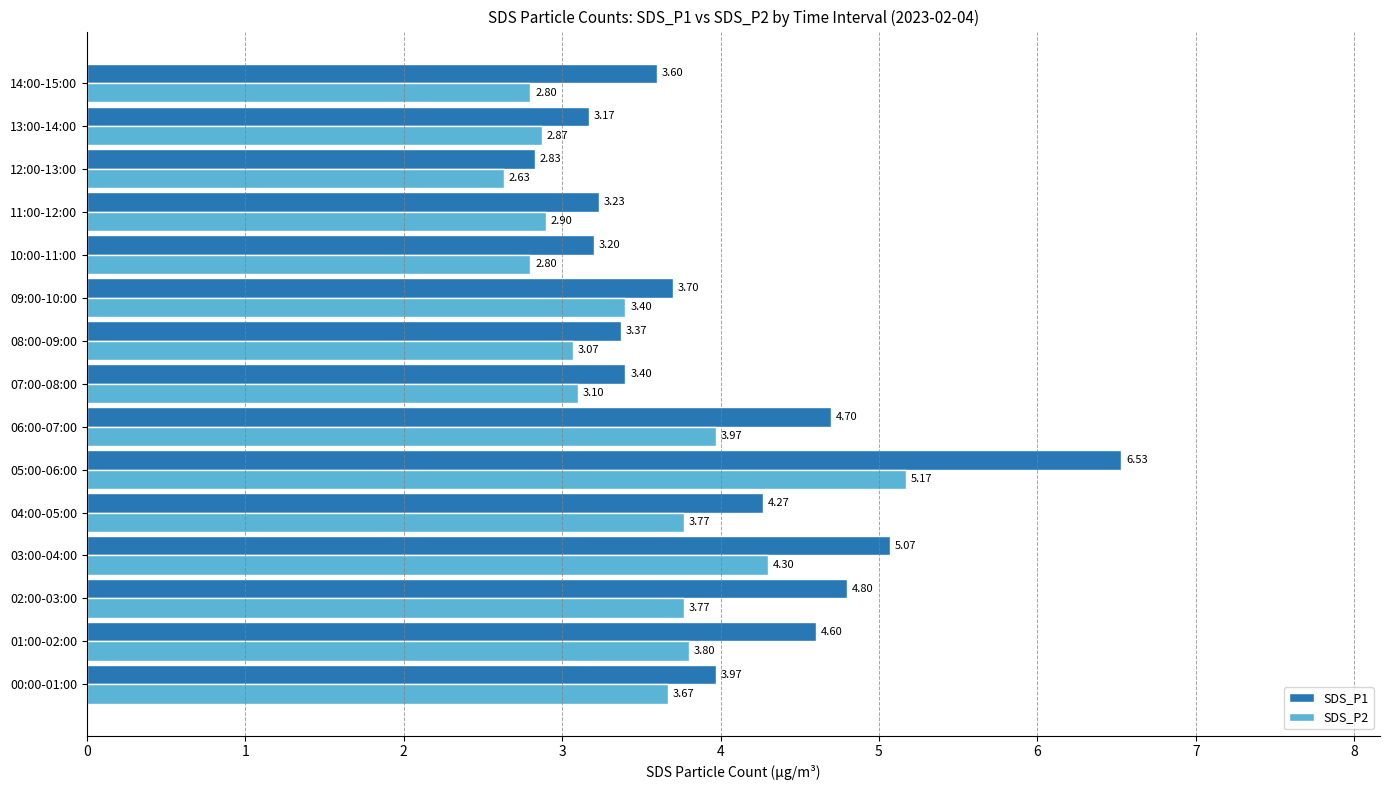

Rank the categories by SDS_P1 value from highest to lowest.

05:00-06:00, 03:00-04:00, 02:00-03:00, 06:00-07:00, 01:00-02:00, 04:00-05:00, 00:00-01:00, 09:00-10:00, 14:00-15:00, 07:00-08:00, 08:00-09:00, 11:00-12:00, 10:00-11:00, 13:00-14:00, 12:00-13:00